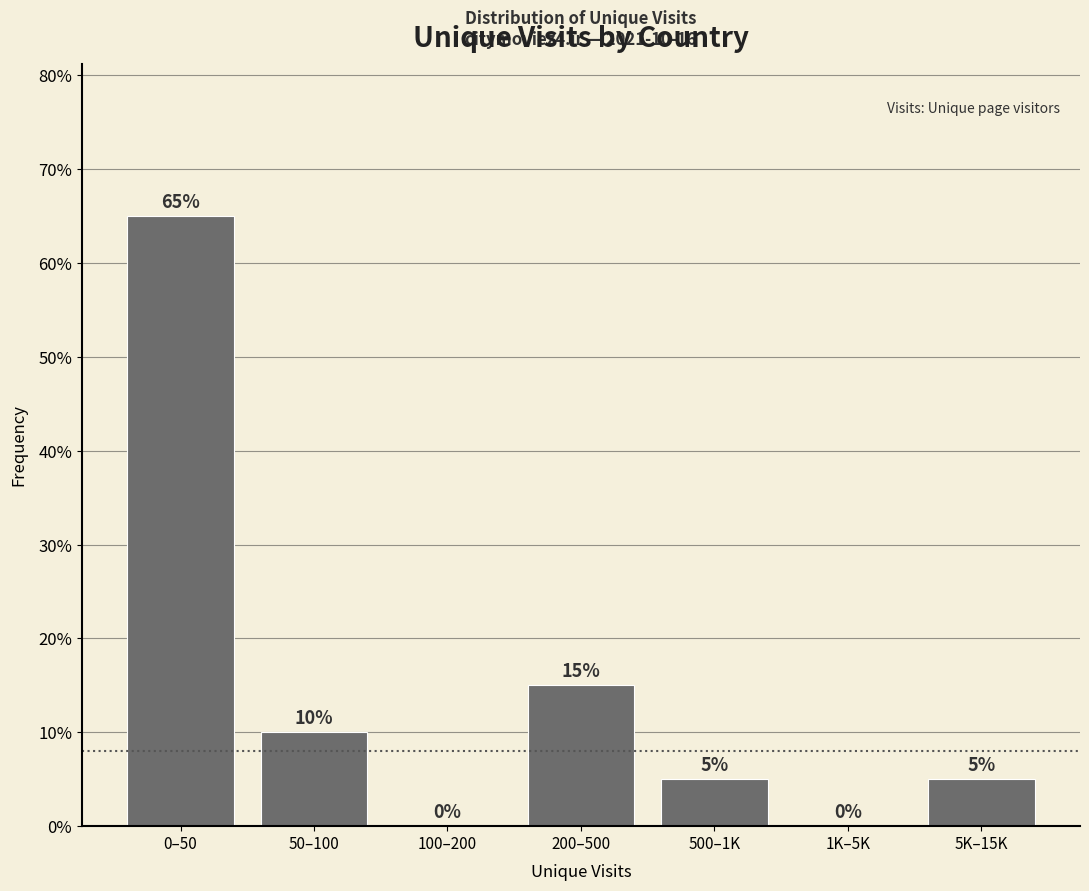

Reading left to right, transcribe all the data shown in this chart.

0–50=65	50–100=10	100–200=0	200–500=15	500–1K=5	1K–5K=0	5K–15K=5